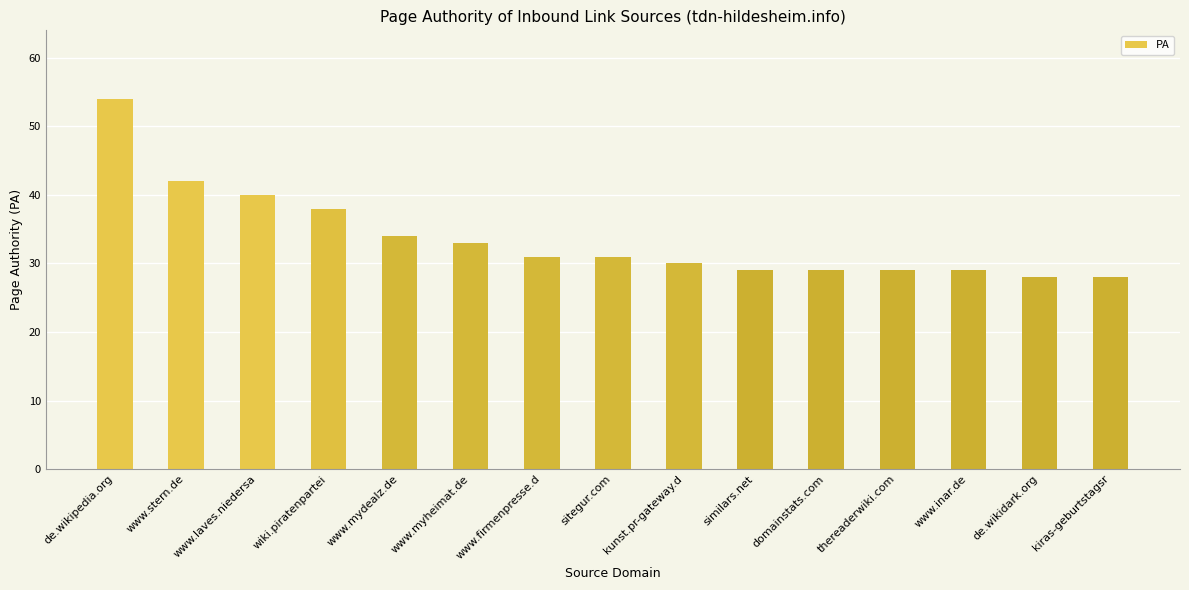

Between sitegur.com and de.wikidark.org, which is larger?

sitegur.com